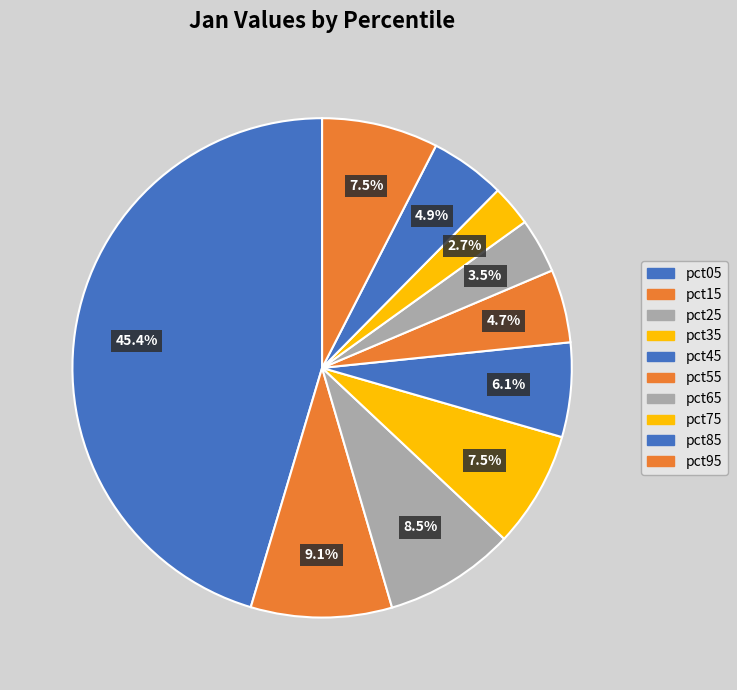

Combined, do pct35 and pct85 account for over 50%?

No